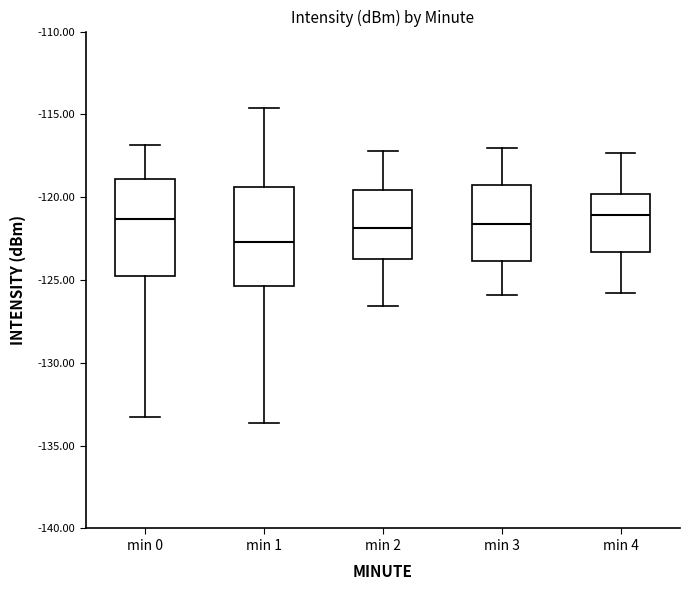

Reading left to right, transcribe this box plot: for each box, give where its median line is, the range the box spans, and where its two whiskers end, as read against the y-axis. The values are not printed on the chart, so give them approximately, as read against the axis.

min 0: median -121.5, box -125.0 to -119.0, whiskers -133.5 to -117.0
min 1: median -122.5, box -125.5 to -119.5, whiskers -133.5 to -114.5
min 2: median -122.0, box -123.5 to -119.5, whiskers -126.5 to -117.0
min 3: median -121.5, box -124.0 to -119.5, whiskers -126.0 to -117.0
min 4: median -121.0, box -123.5 to -120.0, whiskers -126.0 to -117.5